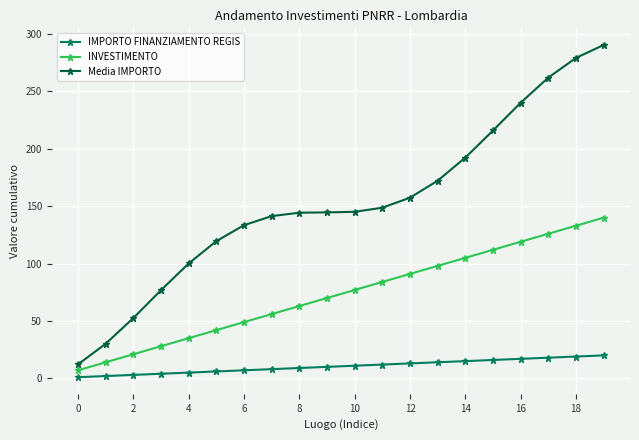

Count the number of data series in this chart.

3